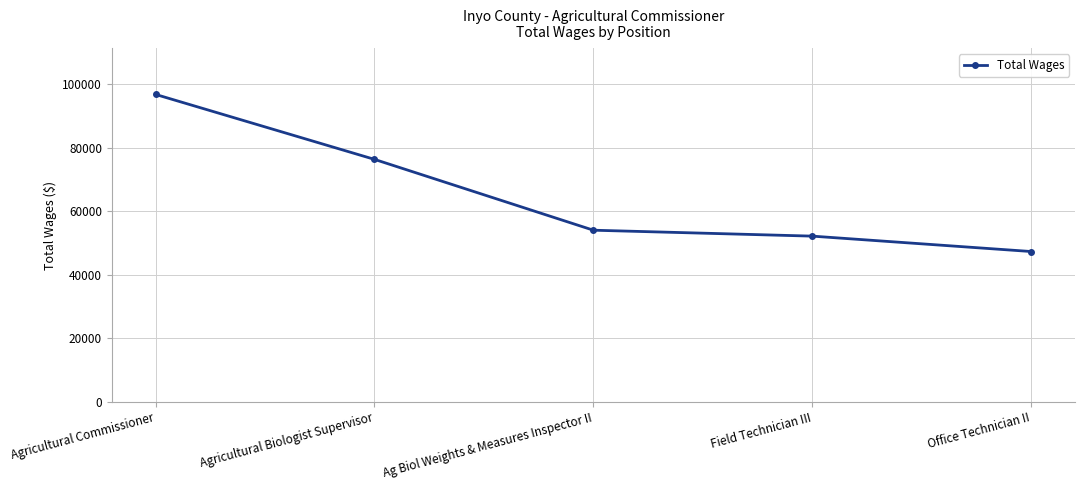

List the labels in order of value, smallest first.

Office Technician II, Field Technician III, Ag Biol Weights & Measures Inspector II, Agricultural Biologist Supervisor, Agricultural Commissioner